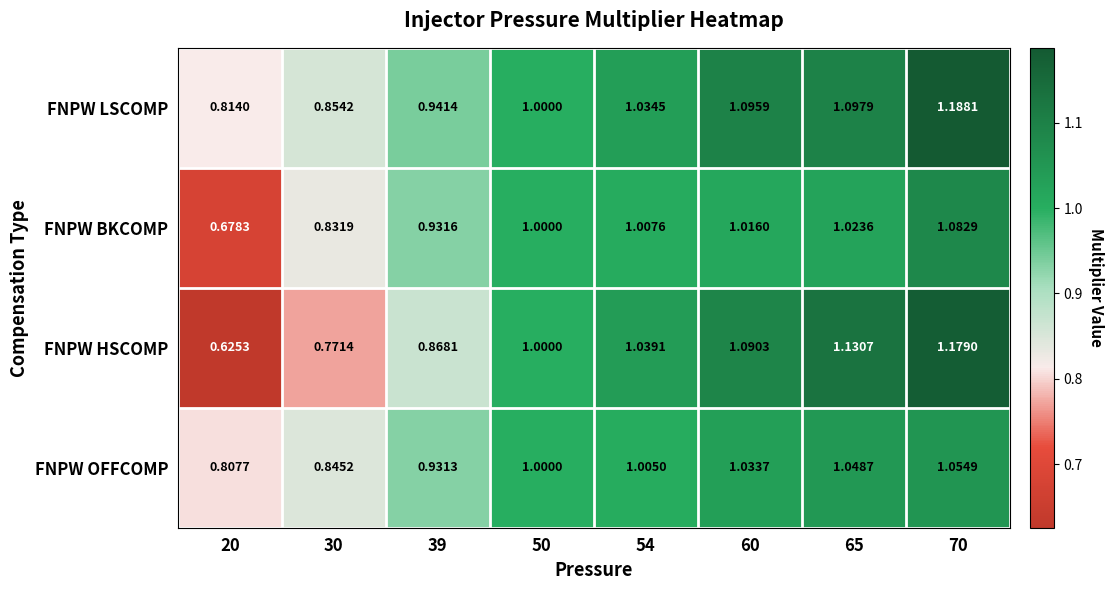

At 60, list the series in order from largest to smallest.

FNPW LSCOMP, FNPW HSCOMP, FNPW OFFCOMP, FNPW BKCOMP